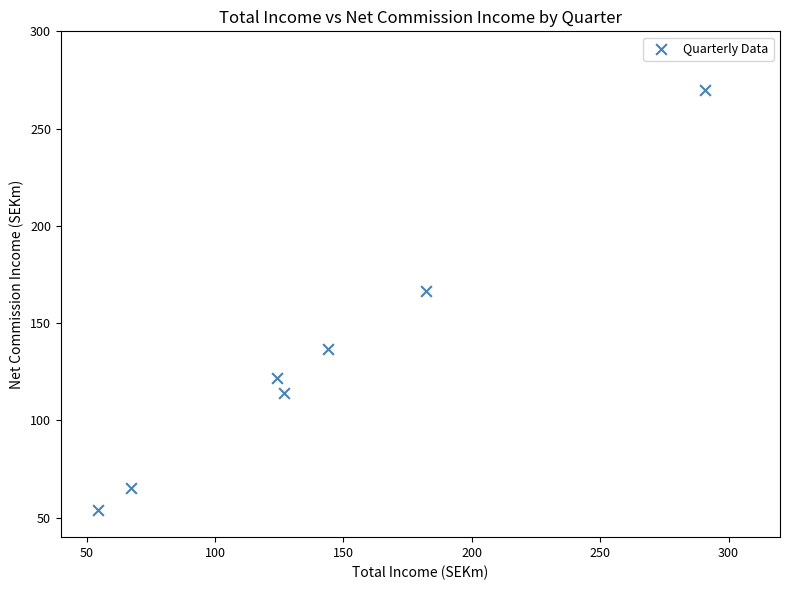

What is the range of Y values (max minus min)?

216.2